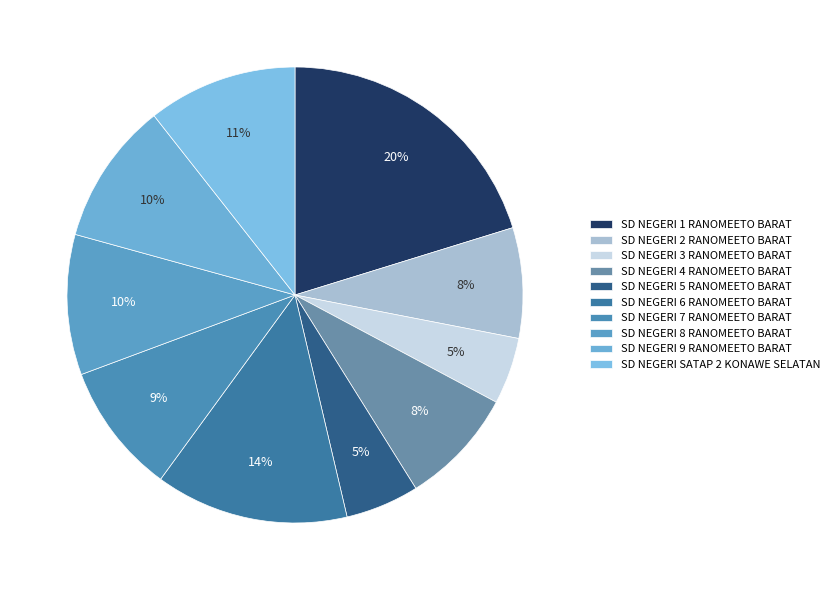

What is the ratio of the value at SD NEGERI 7 RANOMEETO BARAT to the value at SD NEGERI 9 RANOMEETO BARAT?

0.9